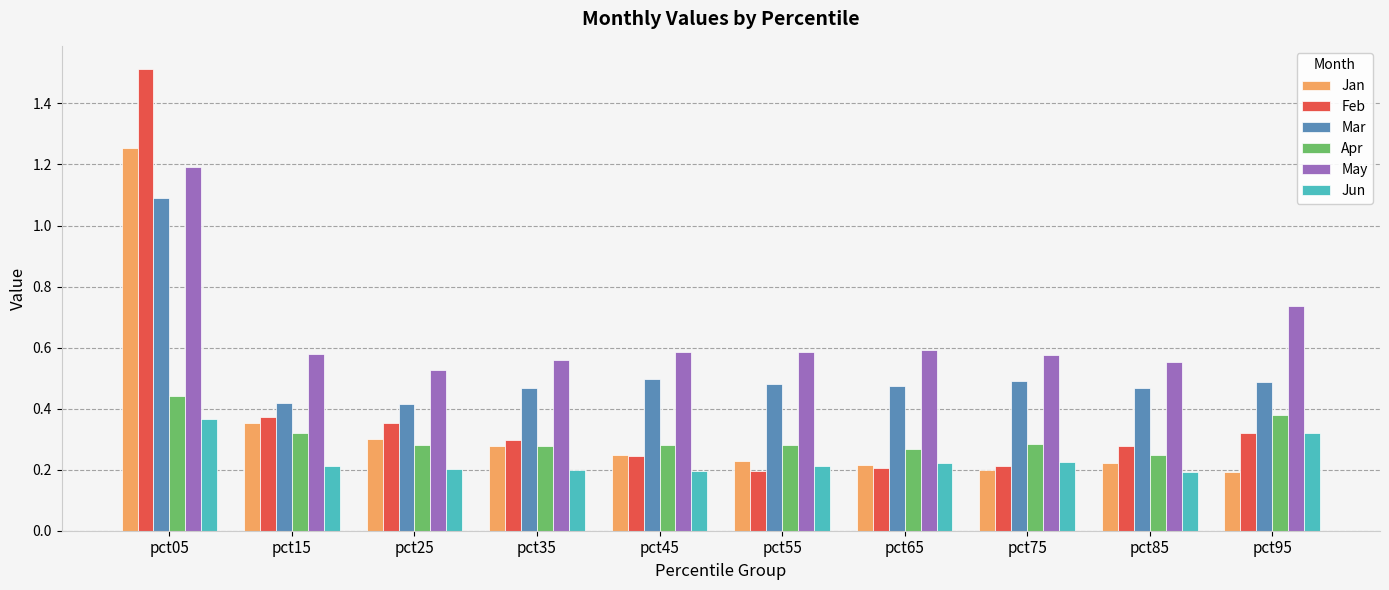

What is the difference between the maximum and minimum values in the Jan series?

1.1